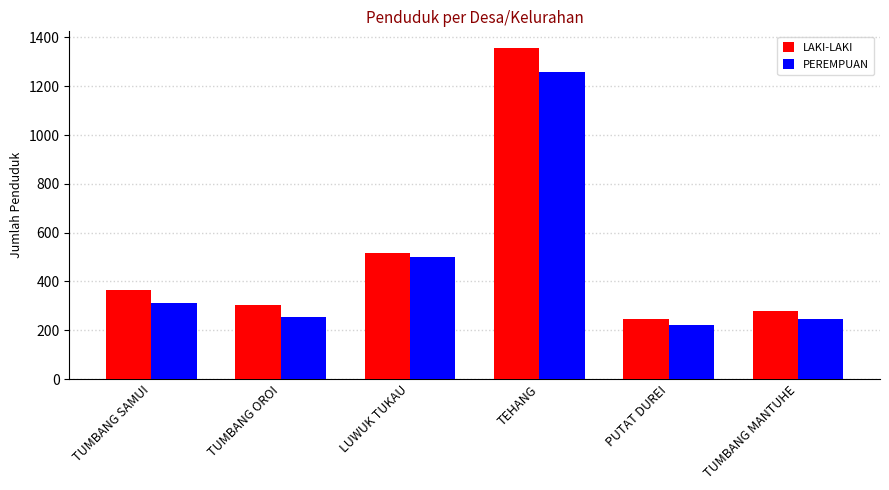

True or false: PEREMPUAN has a value of 312 at TUMBANG SAMUI.

True